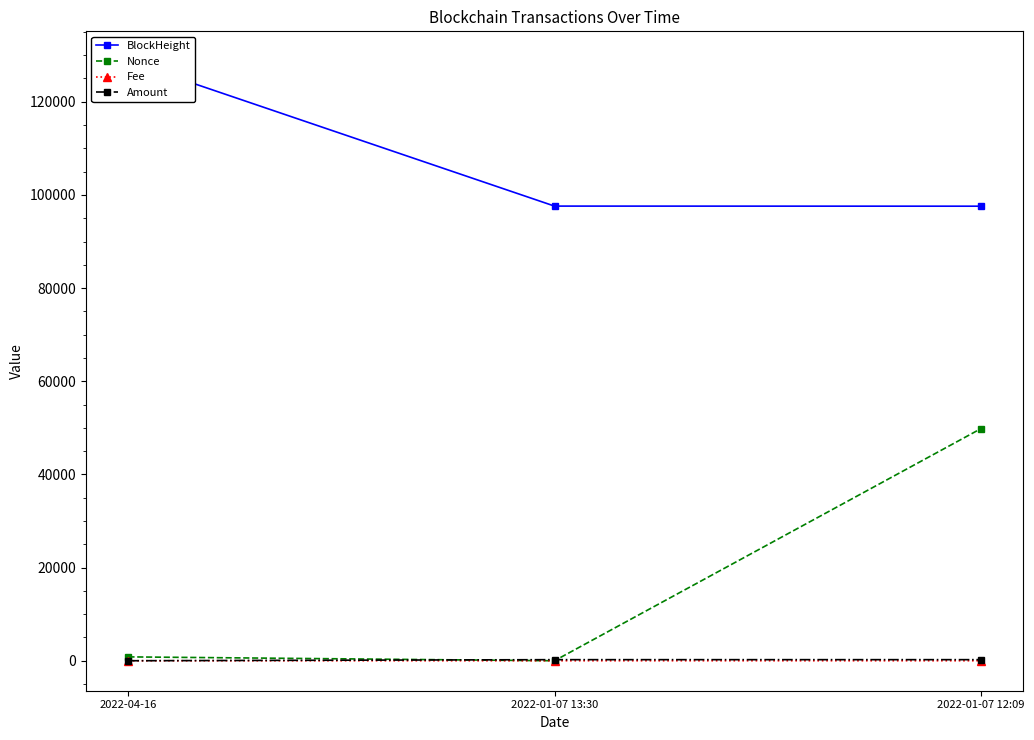

Does the chart display data point markers on the line(s)?

Yes